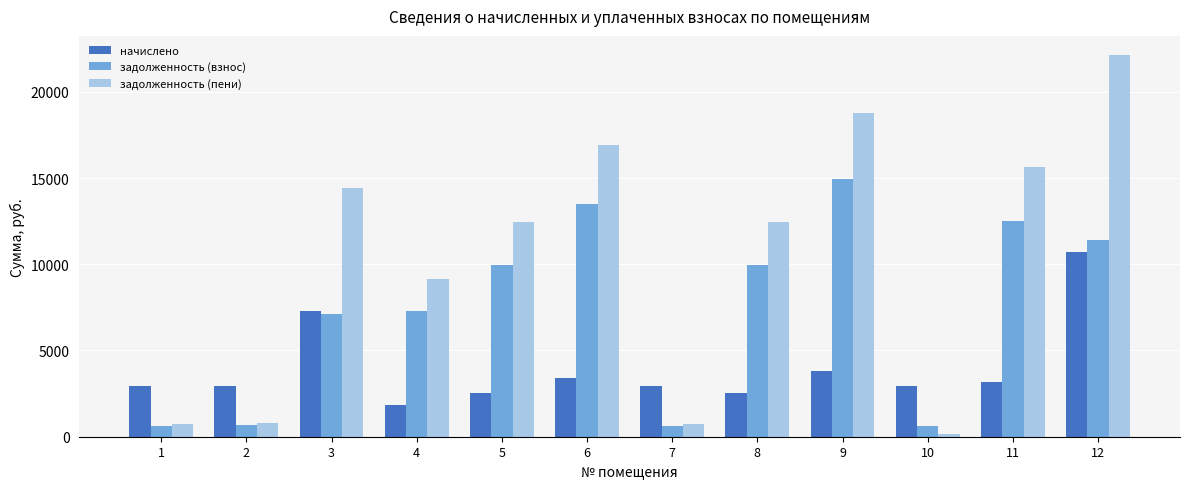

What is the difference between the maximum and minimum values in the задолженность (пени) series?

21989.0